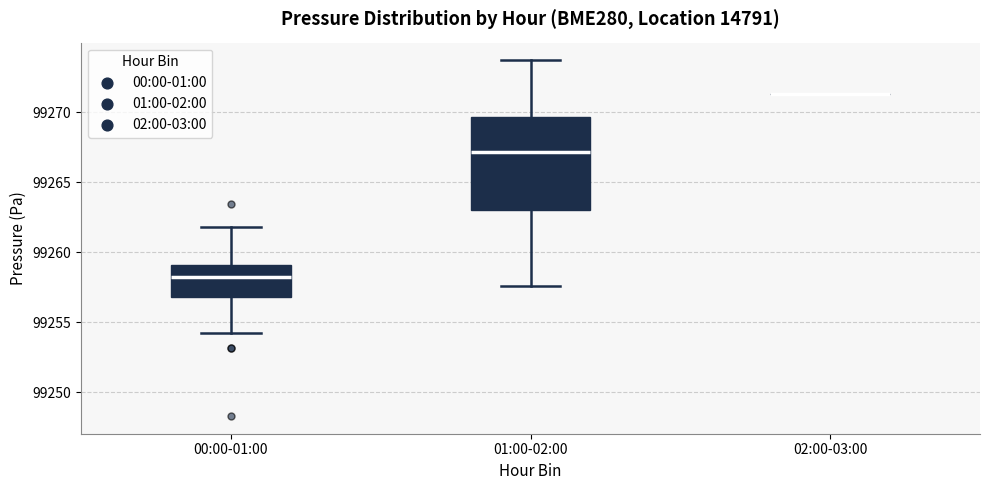

Comparing the boxes themselves (not the whiskers), which one is the tallest?

01:00-02:00